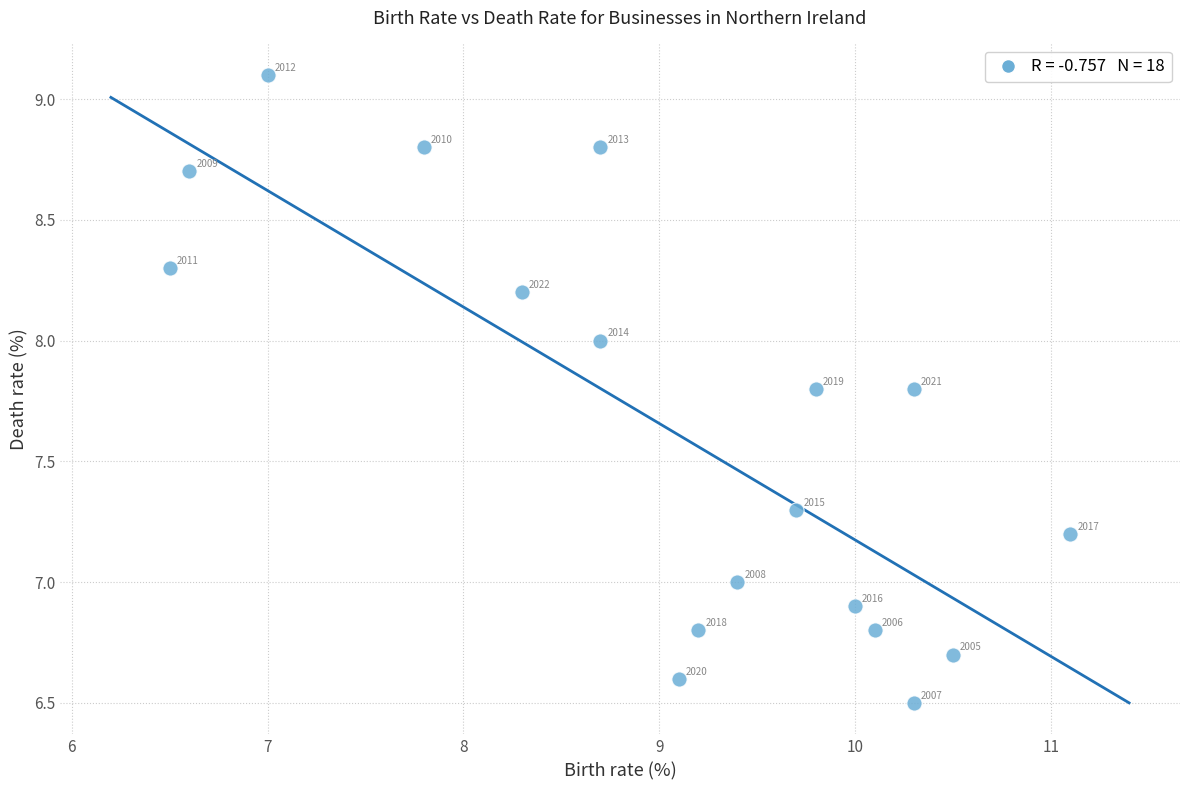

What is the range of Y values (max minus min)?

2.6